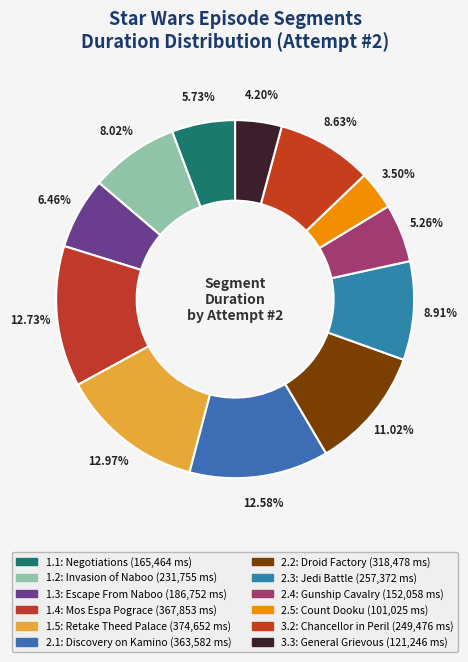

Which has a higher value, 1.4: Mos Espa Pograce or 2.2: Droid Factory?

1.4: Mos Espa Pograce